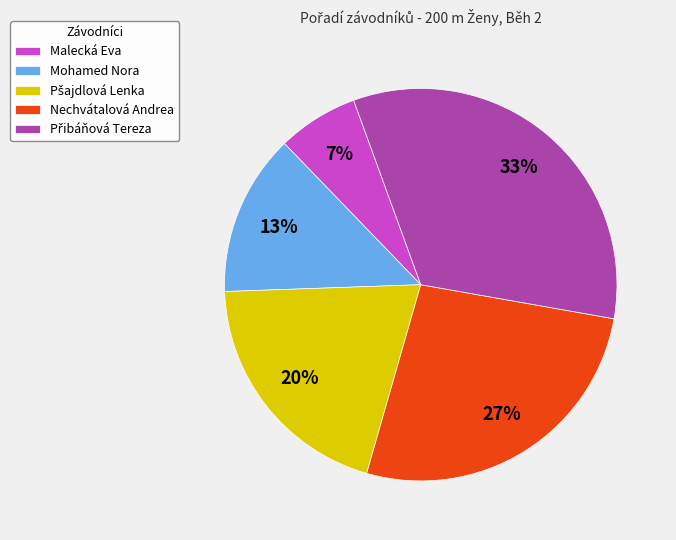

Count the number of slices in the pie.

5